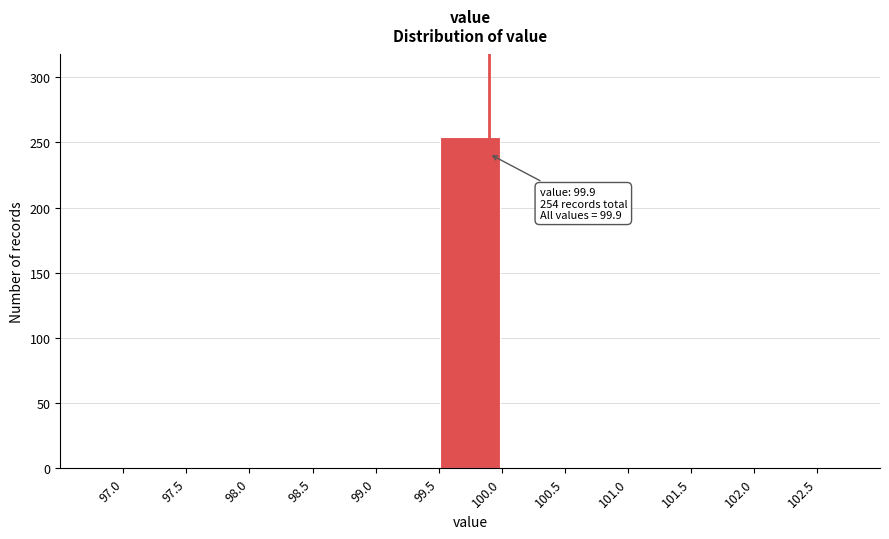

Over which range of the x-axis is the bar tallest?

99.5 to 100.0